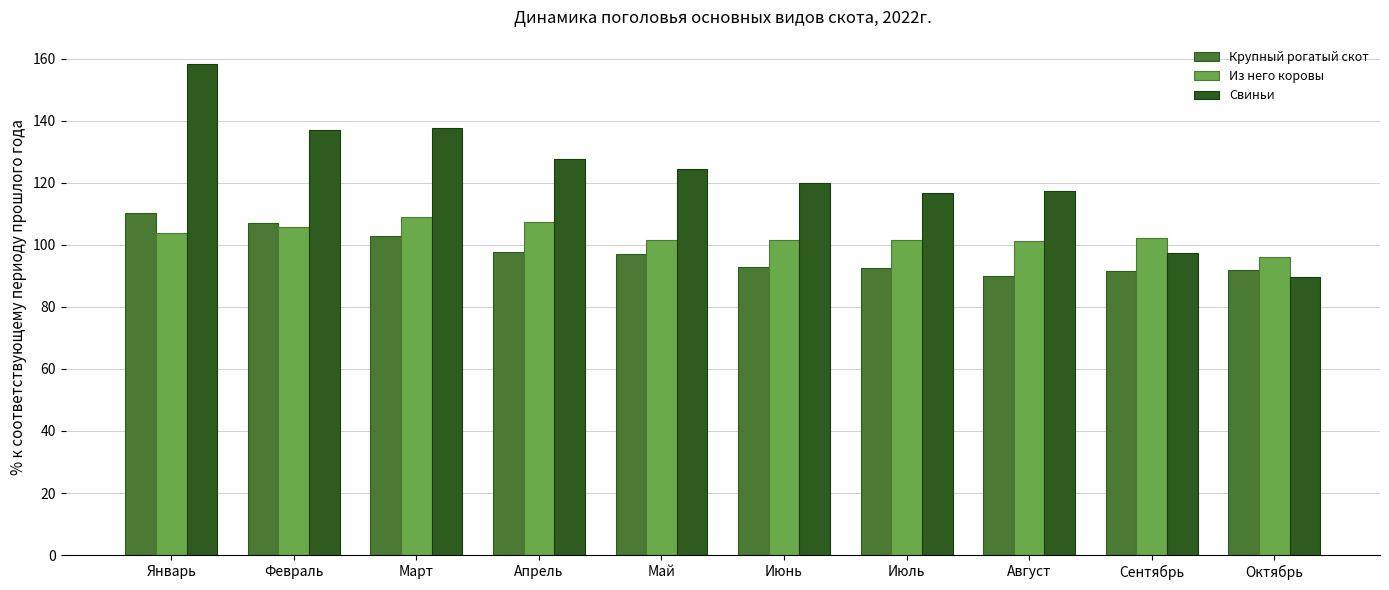

Is it true that Свиньи equals 198.3 at Июнь?

False